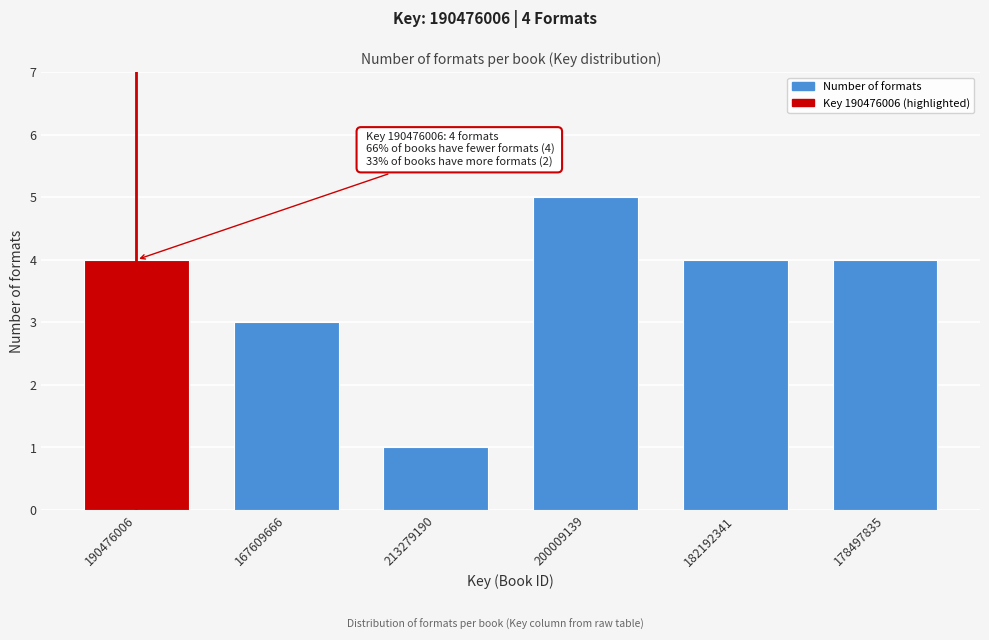

Reading left to right, transcribe all the data shown in this chart.

190476006=4	167609666=3	213279190=1	200009139=5	182192341=4	178497835=4